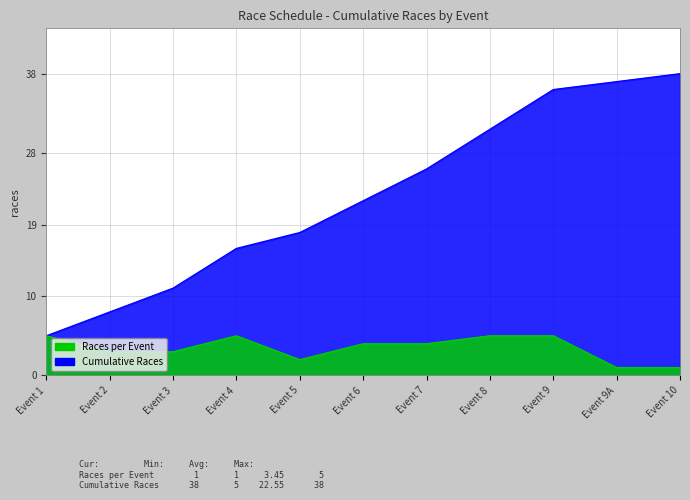

What is the lowest value of the Races per Event series?

1